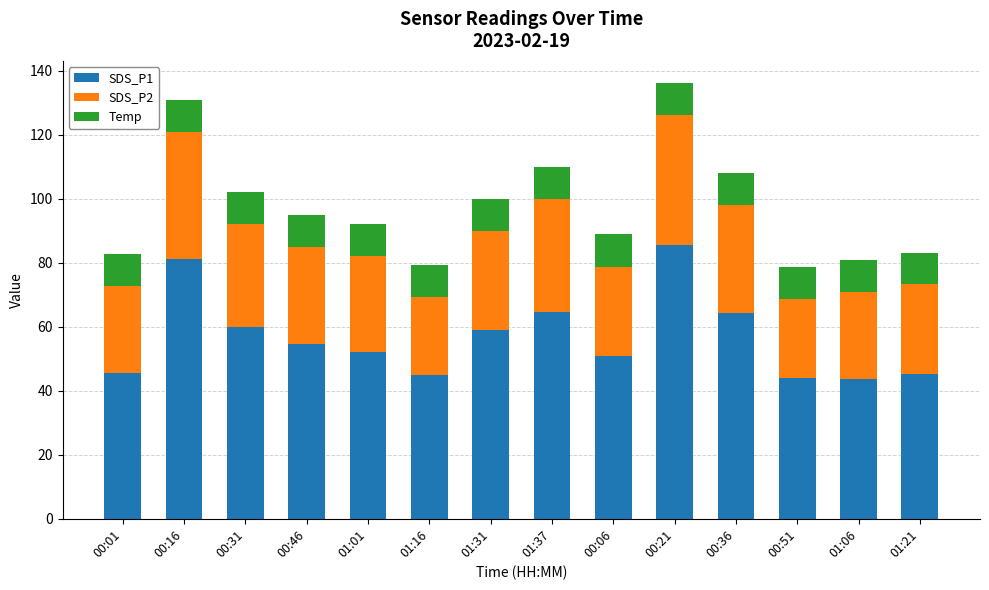

What is the difference between the SDS_P1 values at 01:31 and 01:16?

14.0